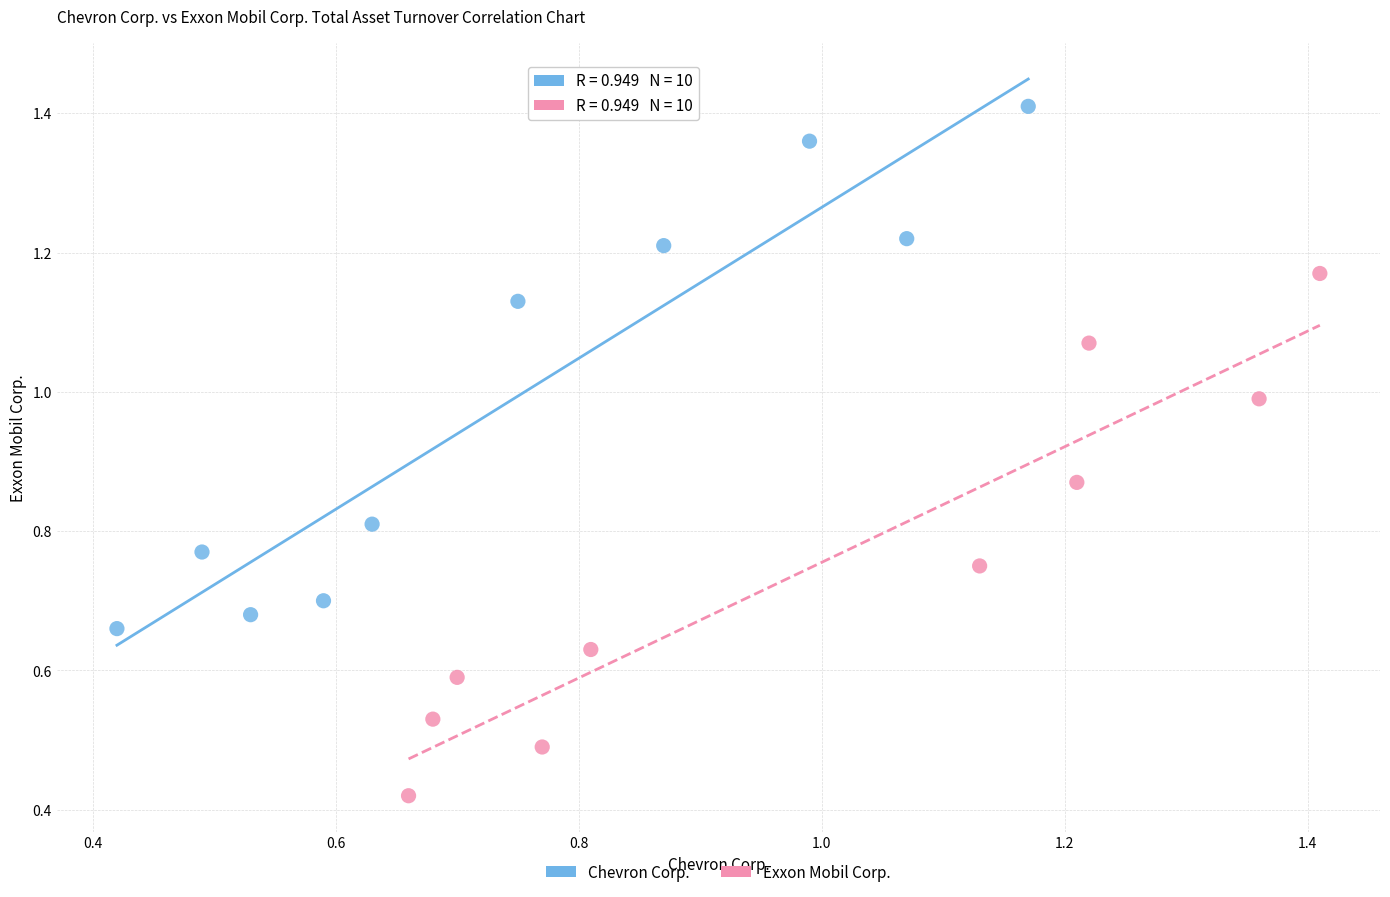

Which series contains the lowest Y value?

Exxon Mobil Corp.